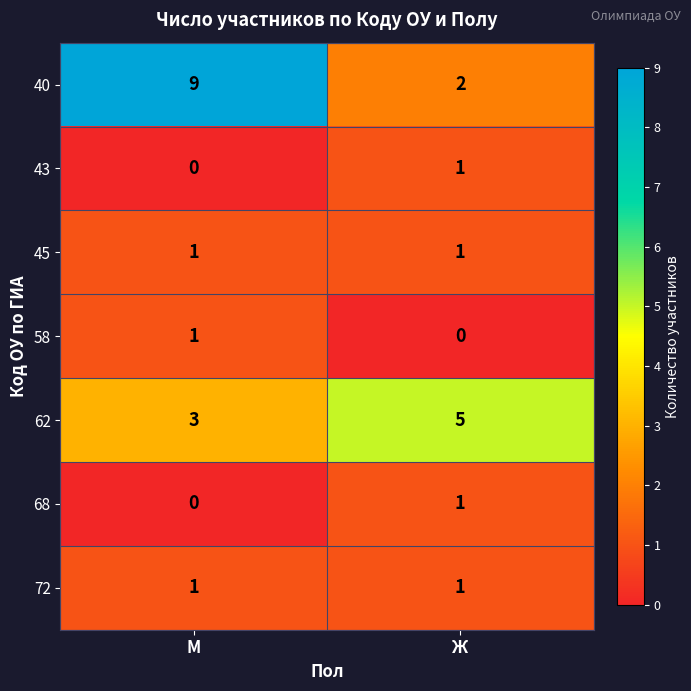

What is the difference between the highest and lowest values at М?

9